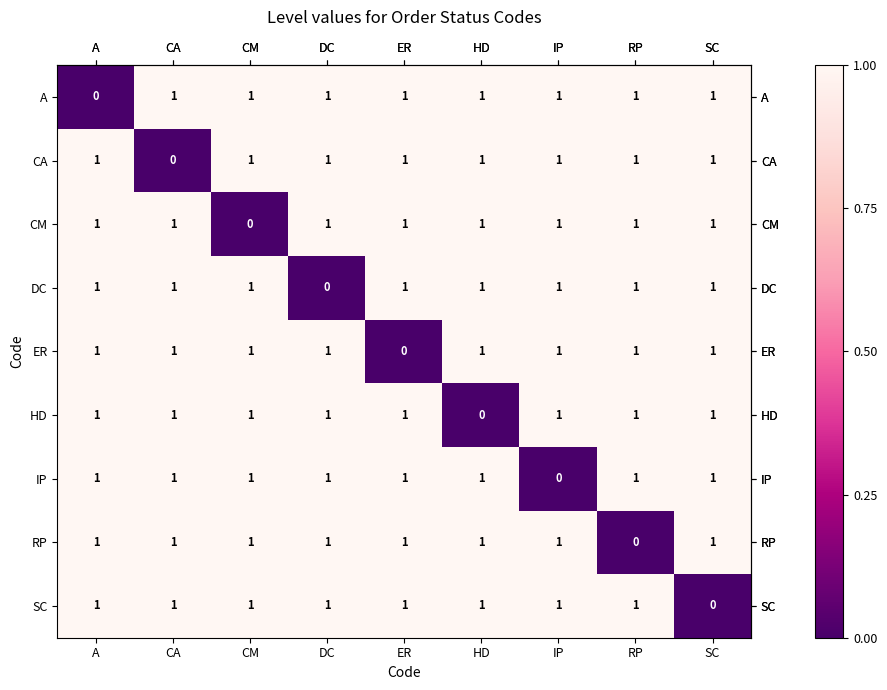

What is the difference between the highest and lowest values at IP?

1